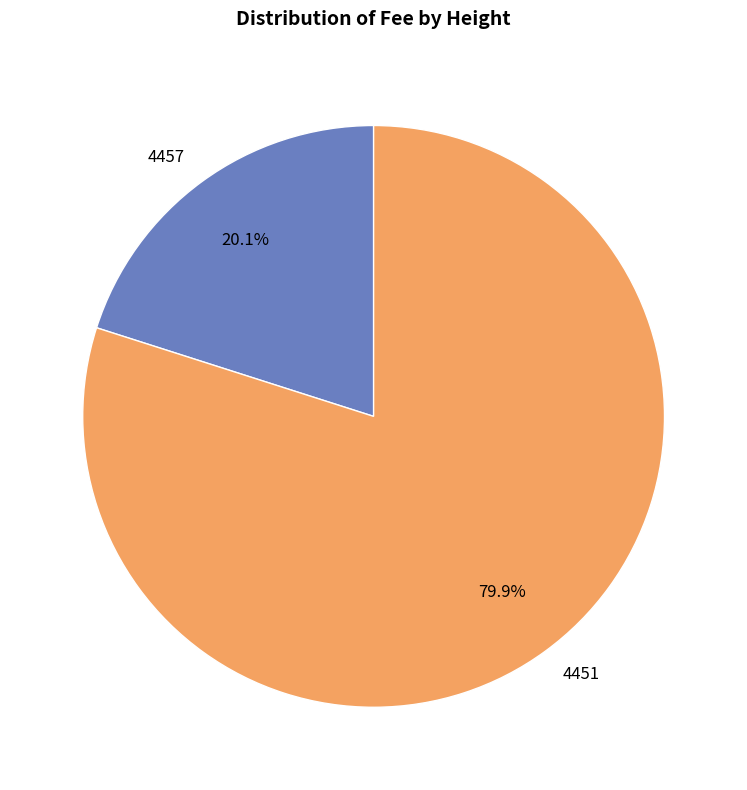

Which has a higher value, 4451 or 4457?

4451